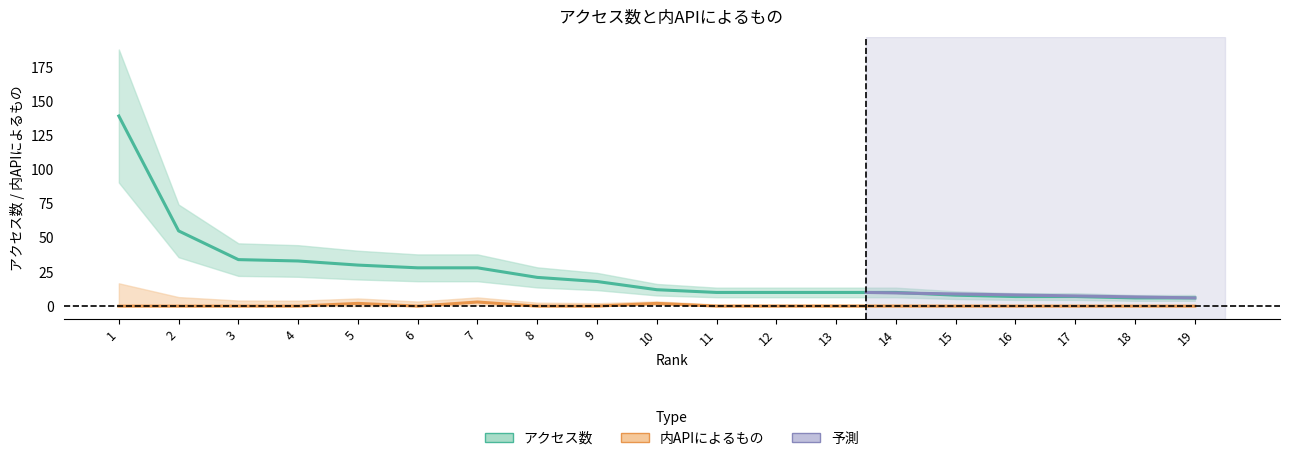

Between 19 and 14, which is larger?

14